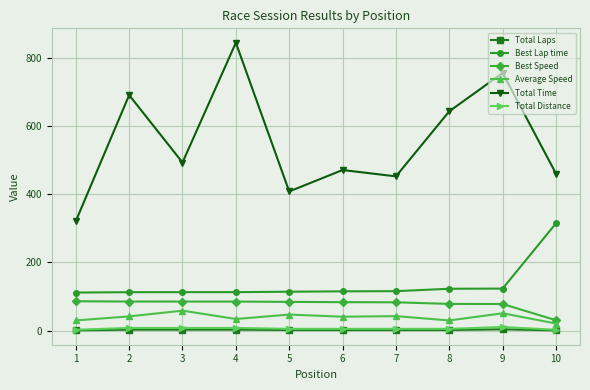

What are all the series names shown in the legend?

Total Laps, Best Lap time, Best Speed, Average Speed, Total Time, Total Distance